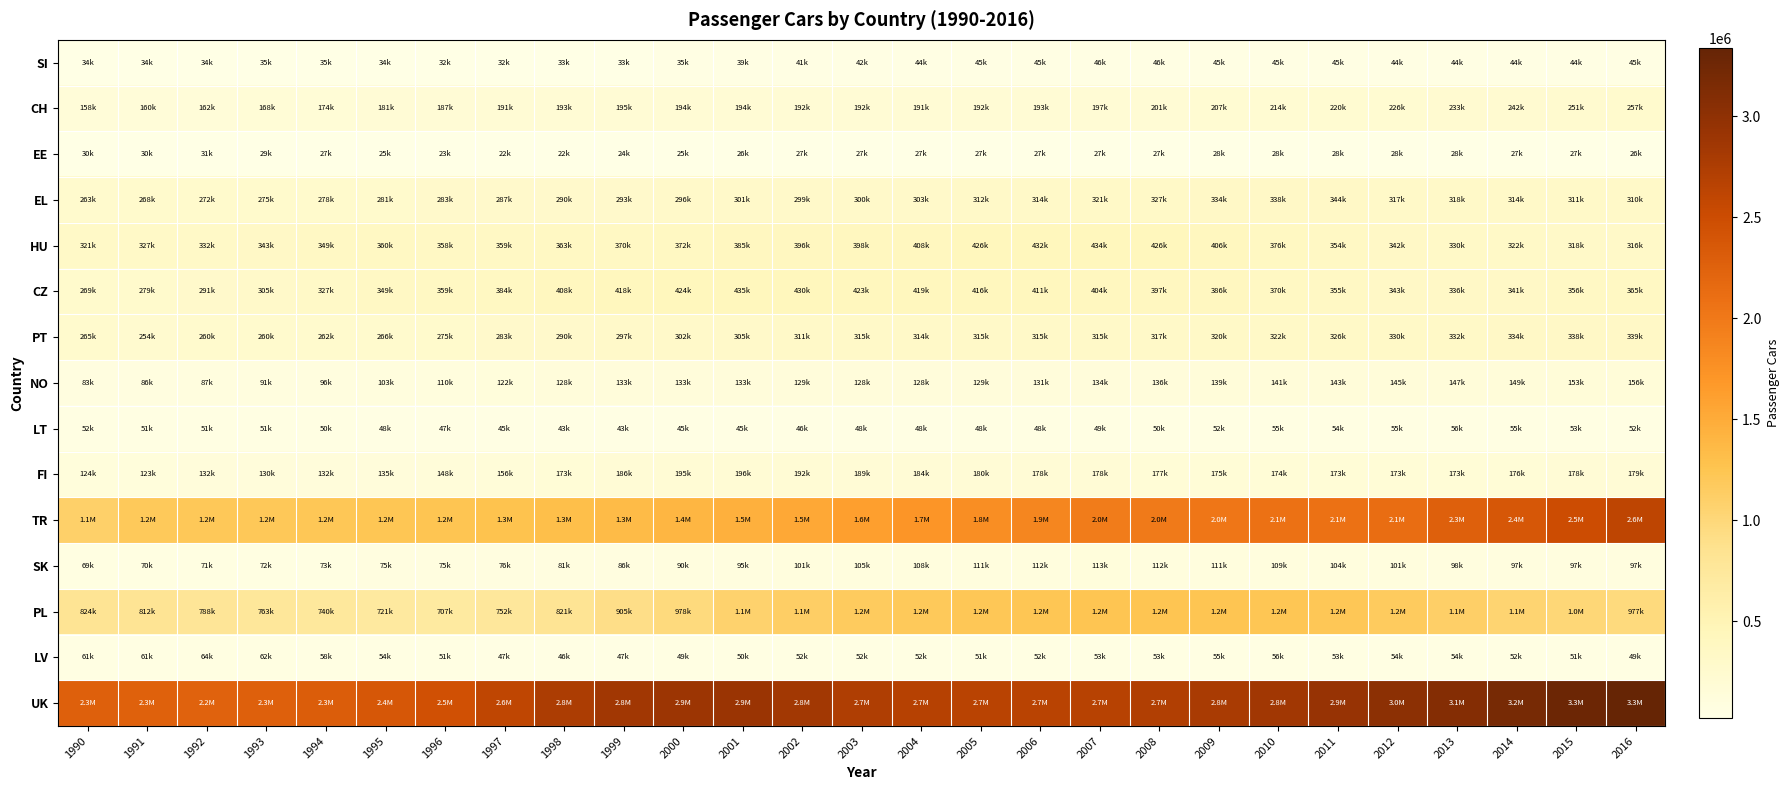

Reading left to right, list all the values displayed in this chart.

SI: 1990=34006	1991=34223	1992=34229	1993=34655	1994=34885	1995=34400	1996=32008	1997=32107	1998=32546	1999=33150	2000=35168	2001=39057	2002=40920	2003=42495	2004=43963	2005=44935	2006=45356	2007=45931	2008=45662	2009=45280	2010=45021	2011=44542	2012=44240	2013=44222	2014=44263	2015=44449	2016=44828
CH: 1990=157802	1991=159549	1992=162122	1993=167628	1994=173932	1995=180623	1996=186631	1997=191035	1998=193284	1999=194709	2000=194481	2001=194371	2002=192195	2003=192166	2004=191125	2005=192026	2006=193380	2007=197346	2008=201446	2009=207483	2010=213670	2011=219579	2012=226082	2013=233017	2014=241864	2015=250707	2016=257395
EE: 1990=30290	1991=30307	1992=30716	1993=28999	1994=26732	1995=24616	1996=23097	1997=21966	1998=22287	1999=23537	2000=25159	2001=26385	2002=26959	2003=27166	2004=27093	2005=26959	2006=27336	2007=27309	2008=27347	2009=27589	2010=27715	2011=27781	2012=27891	2013=27765	2014=27410	2015=26688	2016=26005
EL: 1990=262939	1991=268393	1992=272086	1993=275078	1994=277947	1995=280650	1996=283239	1997=286786	1998=290209	1999=293470	2000=296488	2001=300771	2002=299254	2003=299966	2004=302752	2005=311862	2006=314026	2007=320867	2008=326666	2009=333516	2010=337519	2011=344275	2012=317153	2013=317510	2014=314098	2015=311354	2016=310309
HU: 1990=320889	1991=326640	1992=332471	1993=342541	1994=349177	1995=360225	1996=358249	1997=358661	1998=362729	1999=369993	2000=371678	2001=385460	2002=396000	2003=397699	2004=408470	2005=425692	2006=431783	2007=433829	2008=425691	2009=405863	2010=375663	2011=353973	2012=342411	2013=329857	2014=321748	2015=318269	2016=316382
CZ: 1990=268508	1991=278550	1992=290563	1993=305321	1994=327179	1995=349013	1996=359173	1997=384028	1998=407554	1999=418359	2000=423814	2001=434954	2002=429729	2003=423227	2004=418538	2005=416131	2006=411326	2007=404292	2008=396827	2009=385894	2010=369611	2011=354720	2012=342983	2013=335732	2014=340721	2015=355655	2016=365348
PT: 1990=265453	1991=253811	1992=259915	1993=260177	1994=261758	1995=266435	1996=275308	1997=282988	1998=289640	1999=297038	2000=301533	2001=304632	2002=310726	2003=315036	2004=313681	2005=314545	2006=315384	2007=314829	2008=316905	2009=320018	2010=322482	2011=325659	2012=330462	2013=332407	2014=333946	2015=337945	2016=339239
NO: 1990=82963	1991=85847	1992=87396	1993=91015	1994=96247	1995=103306	1996=110397	1997=121534	1998=128372	1999=132518	2000=133163	2001=132776	2002=129054	2003=128125	2004=128113	2005=129089	2006=130821	2007=133771	2008=136040	2009=138694	2010=140940	2011=143089	2012=144843	2013=147232	2014=149341	2015=152930	2016=156302
LT: 1990=51661	1991=51078	1992=51024	1993=51040	1994=49884	1995=47759	1996=47167	1997=44883	1998=42935	1999=42812	2000=44566	2001=45143	2002=46477	2003=47804	2004=47756	2005=48026	2006=48407	2007=48984	2008=50044	2009=52167	2010=54668	2011=53889	2012=55319	2013=55609	2014=54679	2015=53434	2016=51569
FI: 1990=123682	1991=123262	1992=132234	1993=130247	1994=132041	1995=134609	1996=147610	1997=155523	1998=173426	1999=185744	2000=195274	2001=196376	2002=192337	2003=188583	2004=183718	2005=180199	2006=178354	2007=178405	2008=176605	2009=174735	2010=173834	2011=173155	2012=172560	2013=173398	2014=176326	2015=178049	2016=178681
TR: 1990=1105730	1991=1189613	1992=1200733	1993=1208245	1994=1216325	1995=1228317	1996=1246992	1997=1272069	1998=1304115	1999=1345637	2000=1396341	2001=1458760	2002=1535095	2003=1620323	2004=1707758	2005=1790719	2006=1868964	2007=1977079	2008=1985764	2009=2025641	2010=2075797	2011=2075523	2012=2127672	2013=2265883	2014=2375918	2015=2496392	2016=2618047
SK: 1990=69158	1991=69861	1992=70986	1993=72170	1994=73140	1995=74737	1996=74850	1997=76269	1998=80650	1999=85601	2000=89639	2001=94747	2002=100632	2003=104756	2004=107703	2005=110669	2006=112340	2007=112802	2008=112094	2009=110880	2010=108531	2011=103736	2012=101038	2013=98380	2014=97219	2015=97375	2016=96725
PL: 1990=824072	1991=812012	1992=788031	1993=762924	1994=740410	1995=720761	1996=707414	1997=752031	1998=821275	1999=905176	2000=978373	2001=1071230	2002=1124695	2003=1163422	2004=1191098	2005=1214340	2006=1234246	2007=1241908	2008=1246538	2009=1245026	2010=1232054	2011=1214176	2012=1170081	2013=1117288	2014=1055958	2015=1011393	2016=977401
LV: 1990=60708	1991=60575	1992=63875	1993=61641	1994=58069	1995=54215	1996=50516	1997=47287	1998=46245	1999=46926	2000=48845	2001=50236	2002=51700	2003=52150	2004=51723	2005=51474	2006=52105	2007=52507	2008=53472	2009=55258	2010=56178	2011=53448	2012=53820	2013=53500	2014=52454	2015=51270	2016=49261
UK: 1990=2265049	1991=2254326	1992=2242913	1993=2264625	1994=2312843	1995=2374599	1996=2455154	1997=2606020	1998=2762465	1999=2846539	2000=2888053	2001=2902837	2002=2841830	2003=2739811	2004=2678380	2005=2651894	2006=2651390	2007=2675666	2008=2723279	2009=2783421	2010=2847890	2011=2924442	2012=3014342	2013=3086529	2014=3192909	2015=3274000	2016=3337345